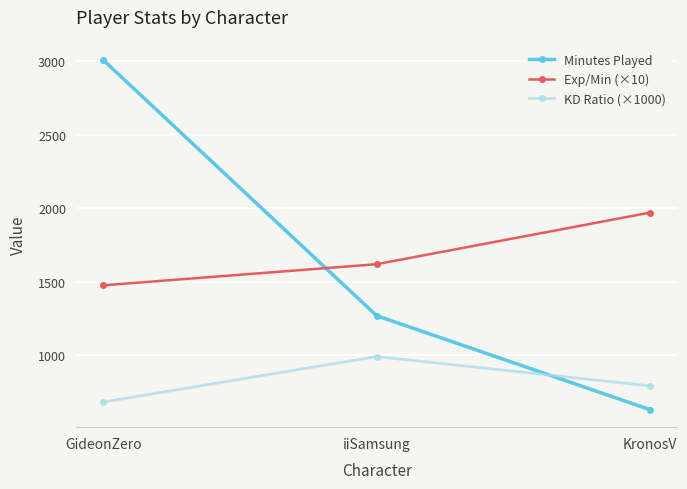

The value of Exp/Min (×10) at GideonZero is 630.4. True or false?

False